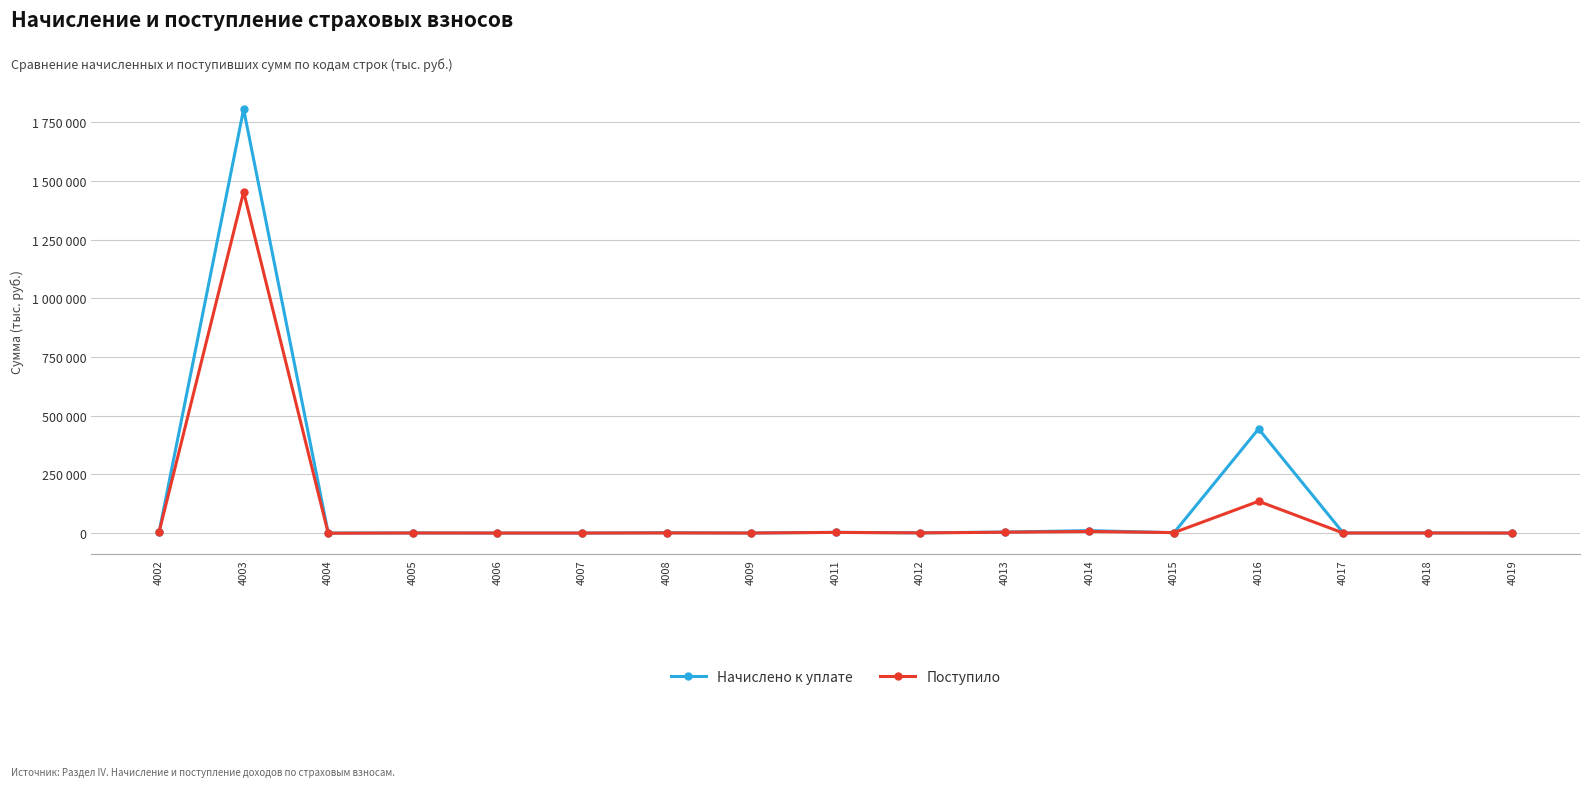

What is the average value of the Поступило series?

94631